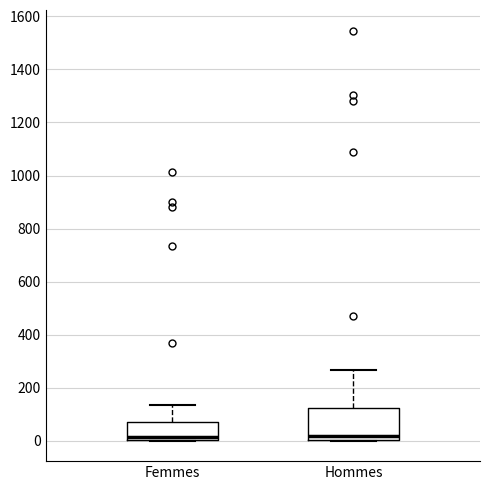

Reading left to right, read every box against the y-axis: the position of its median line, the range the box covers, and the ends of its whiskers. The values are not printed on the chart, so give them approximately, as read against the axis.

Femmes: median 20, box 0 to 80, whiskers 0 to 140
Hommes: median 20, box 0 to 120, whiskers 0 to 260